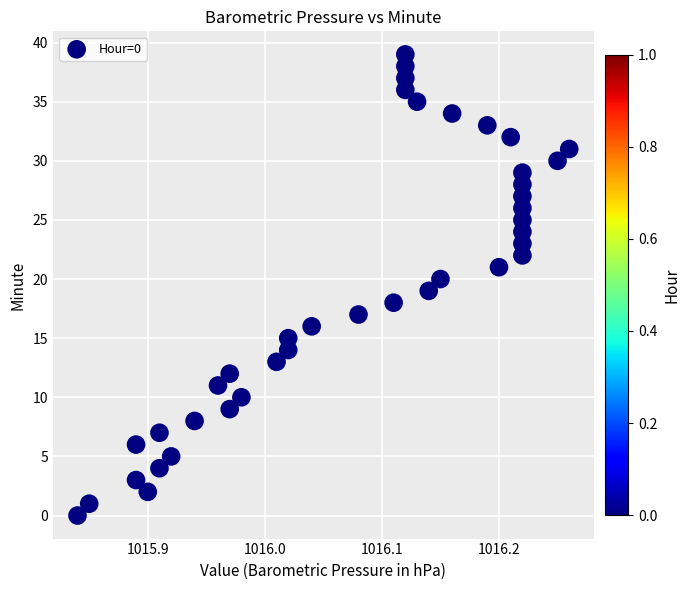

What is the range of Y values (max minus min)?

39